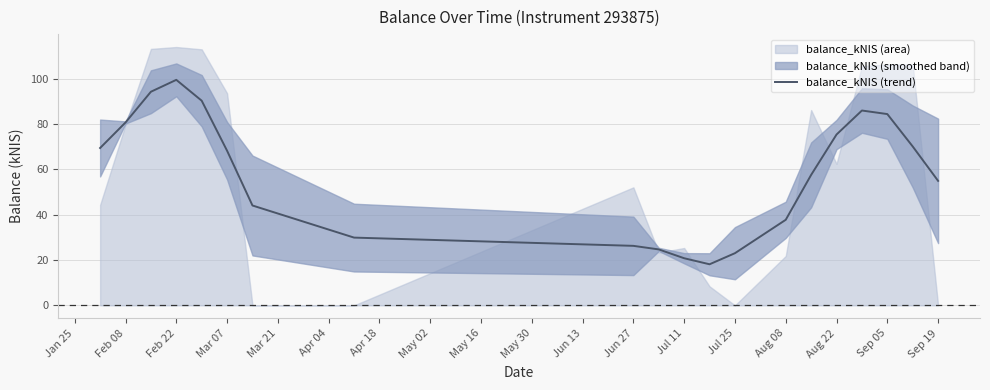

What is the lowest value of the balance_kNIS (trend) series?

18.1